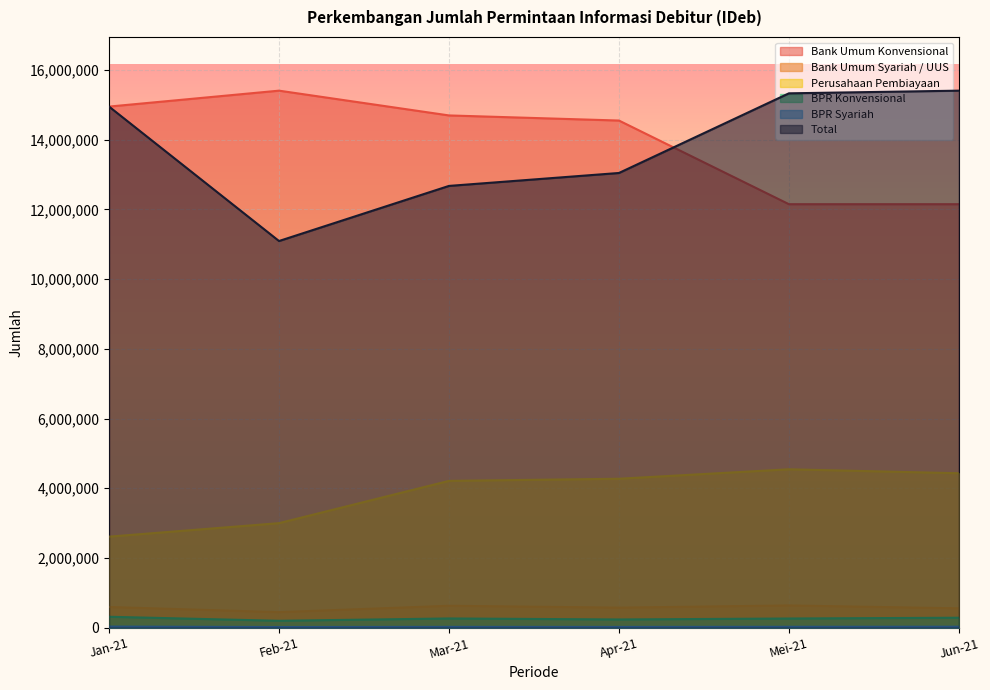

What is the smallest value displayed?

19281